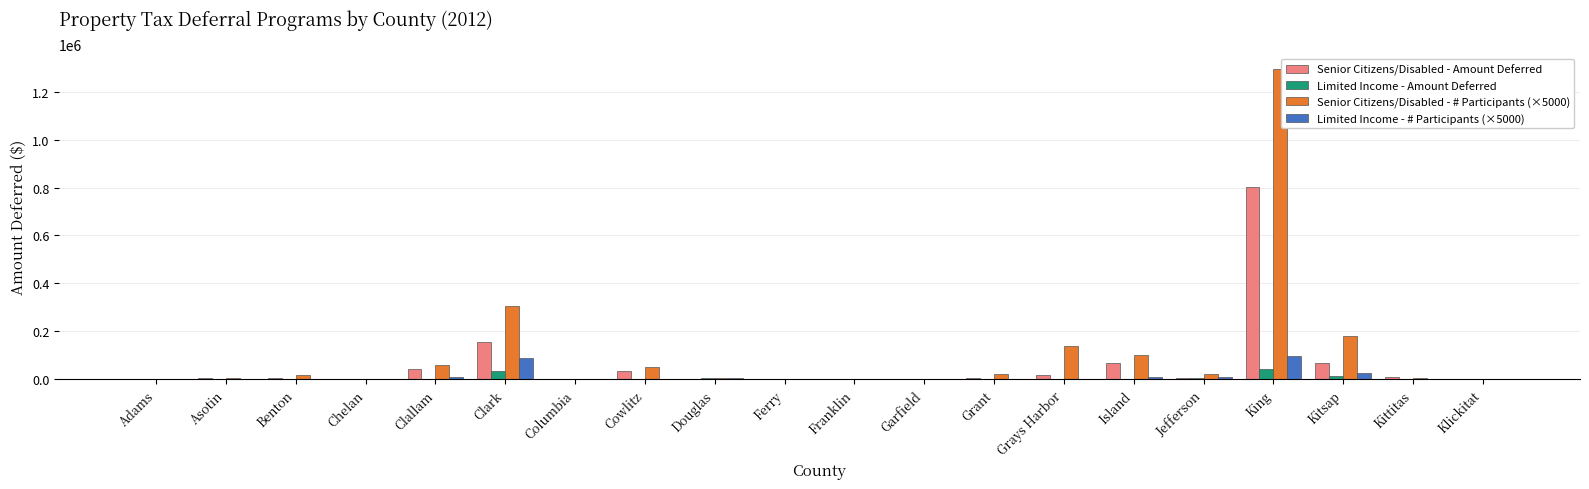

Where is Limited Income - # Participants (×5000) nearest to the value 47500?

Kitsap